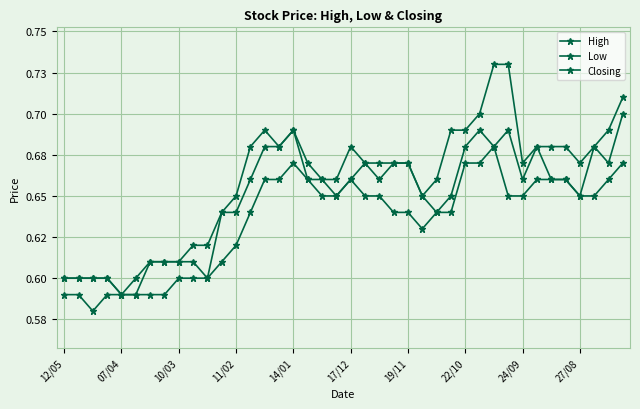

Is this an area chart (filled region under the line)?

No